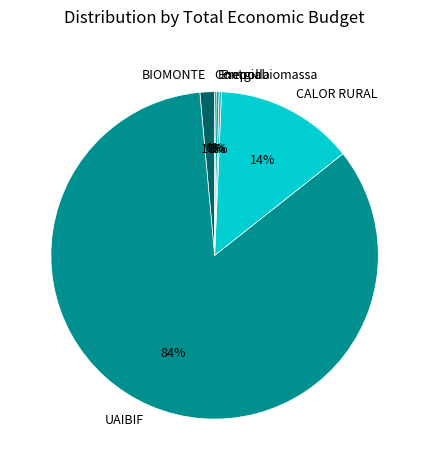

What is the largest slice in the pie chart?

UAIBIF